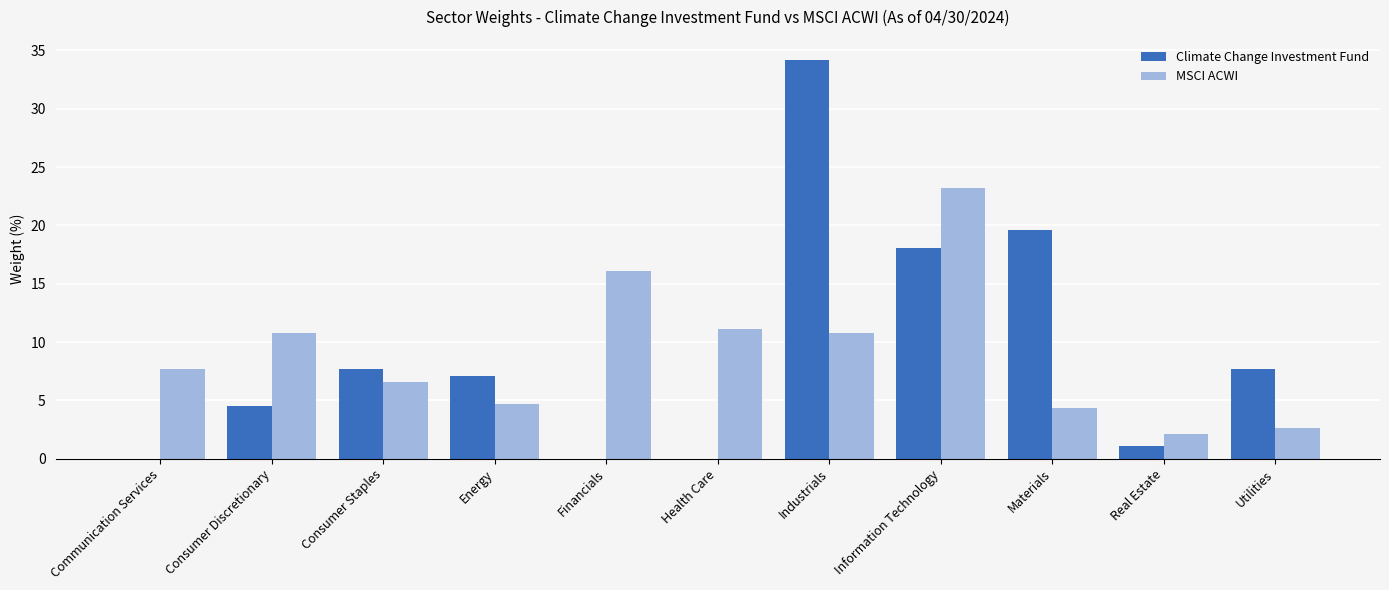

At which label is Climate Change Investment Fund closest to 17?

Information Technology